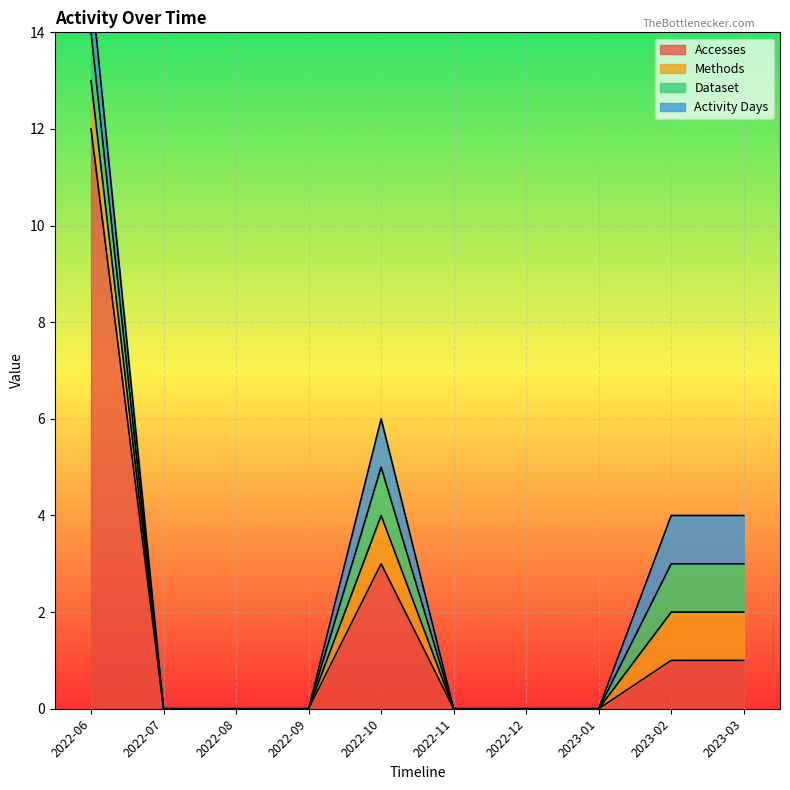

At which category does Methods reach its first local peak?

2022-10